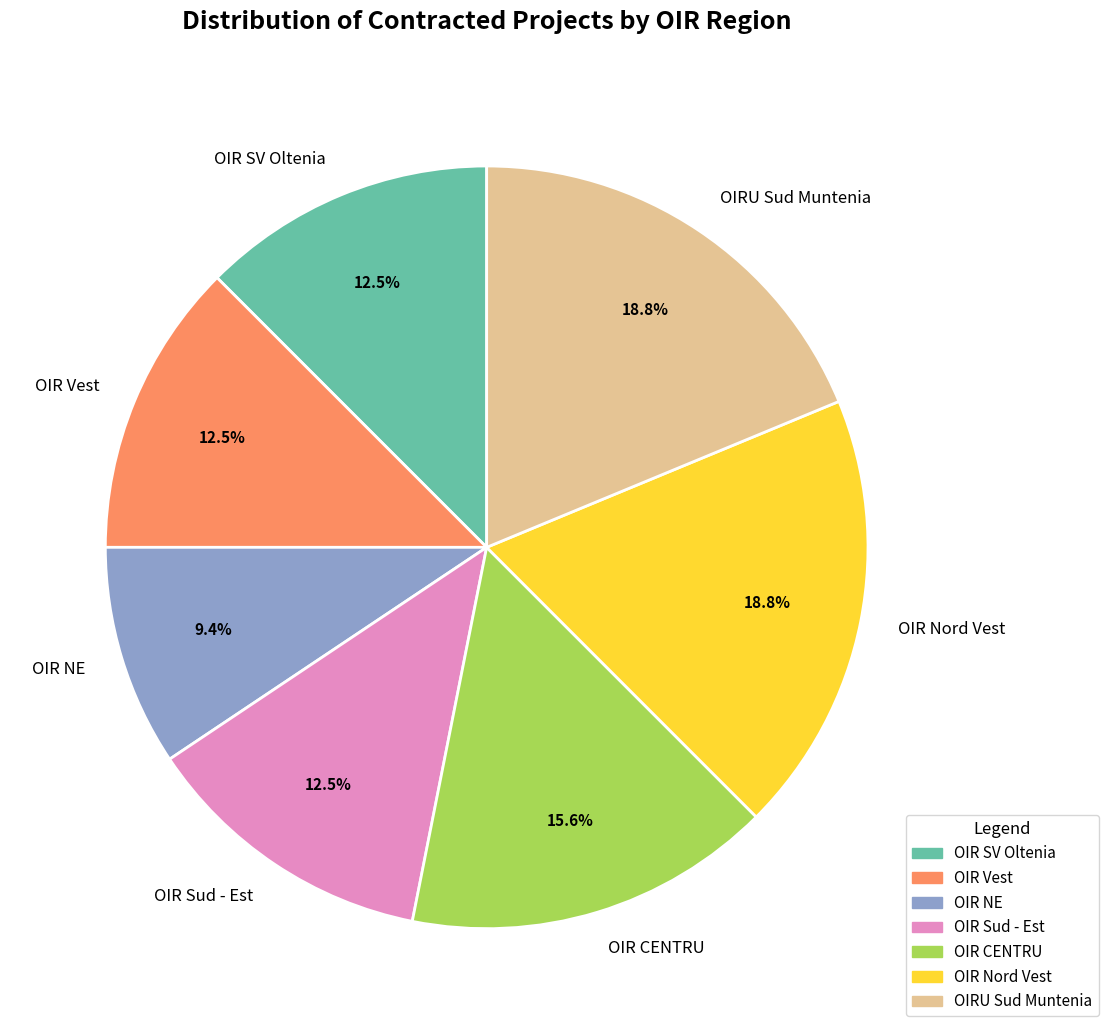

Is the sum of OIR CENTRU and OIR SV Oltenia greater than half?

No